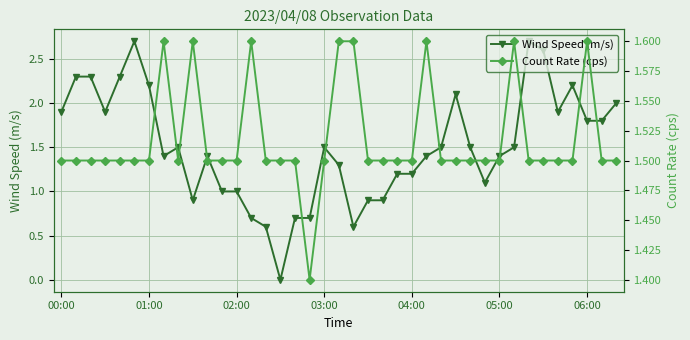

Between 14 and 31, which series saw the biggest shift?

Wind Speed (m/s)